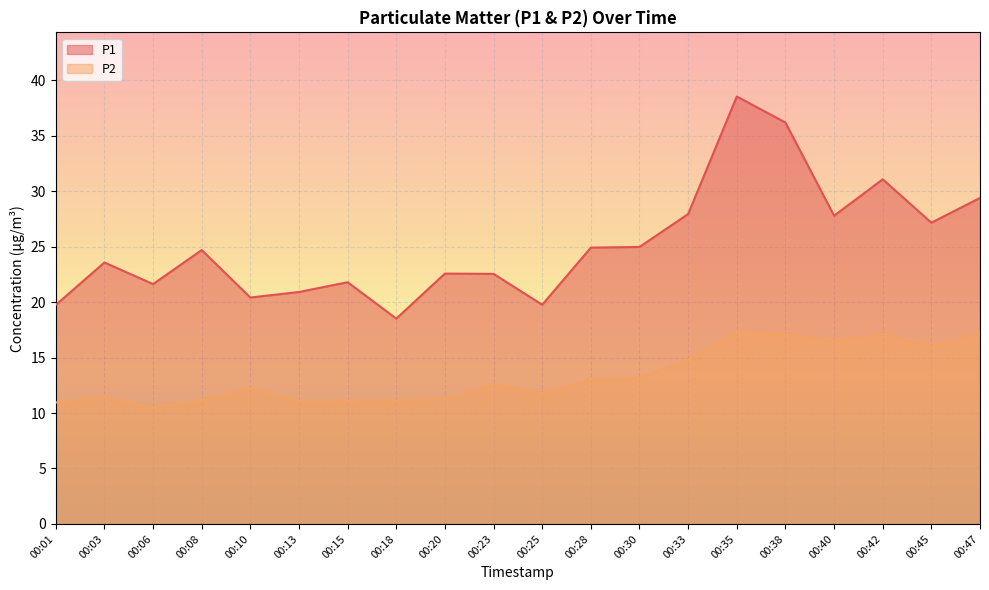

What are all the series names shown in the legend?

P1, P2